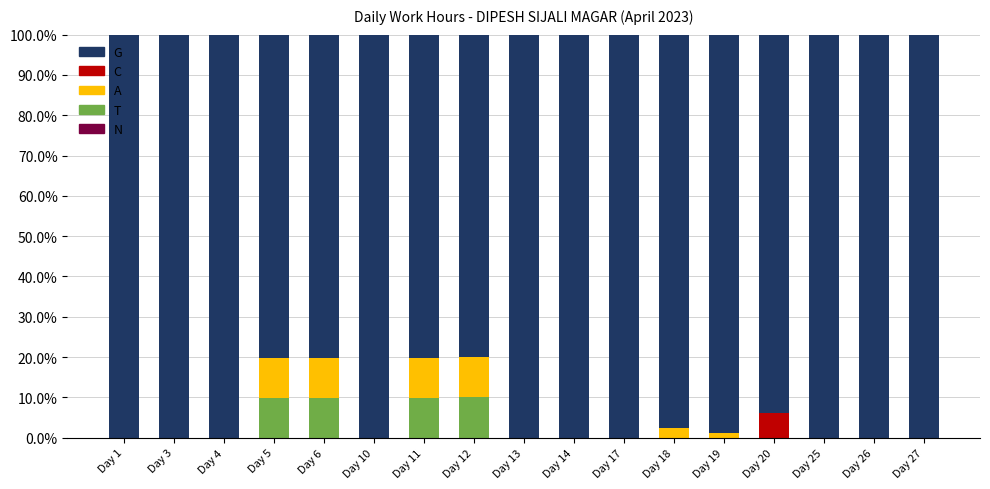

What is the maximum value for T?

10.0